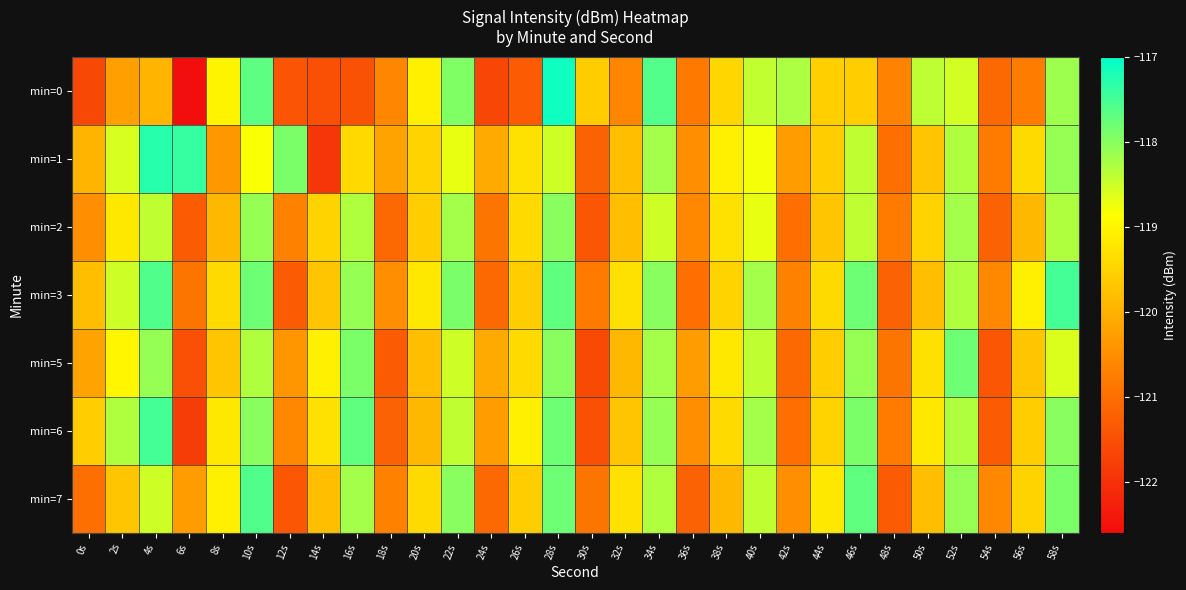

How many distinct data groups are displayed?

7